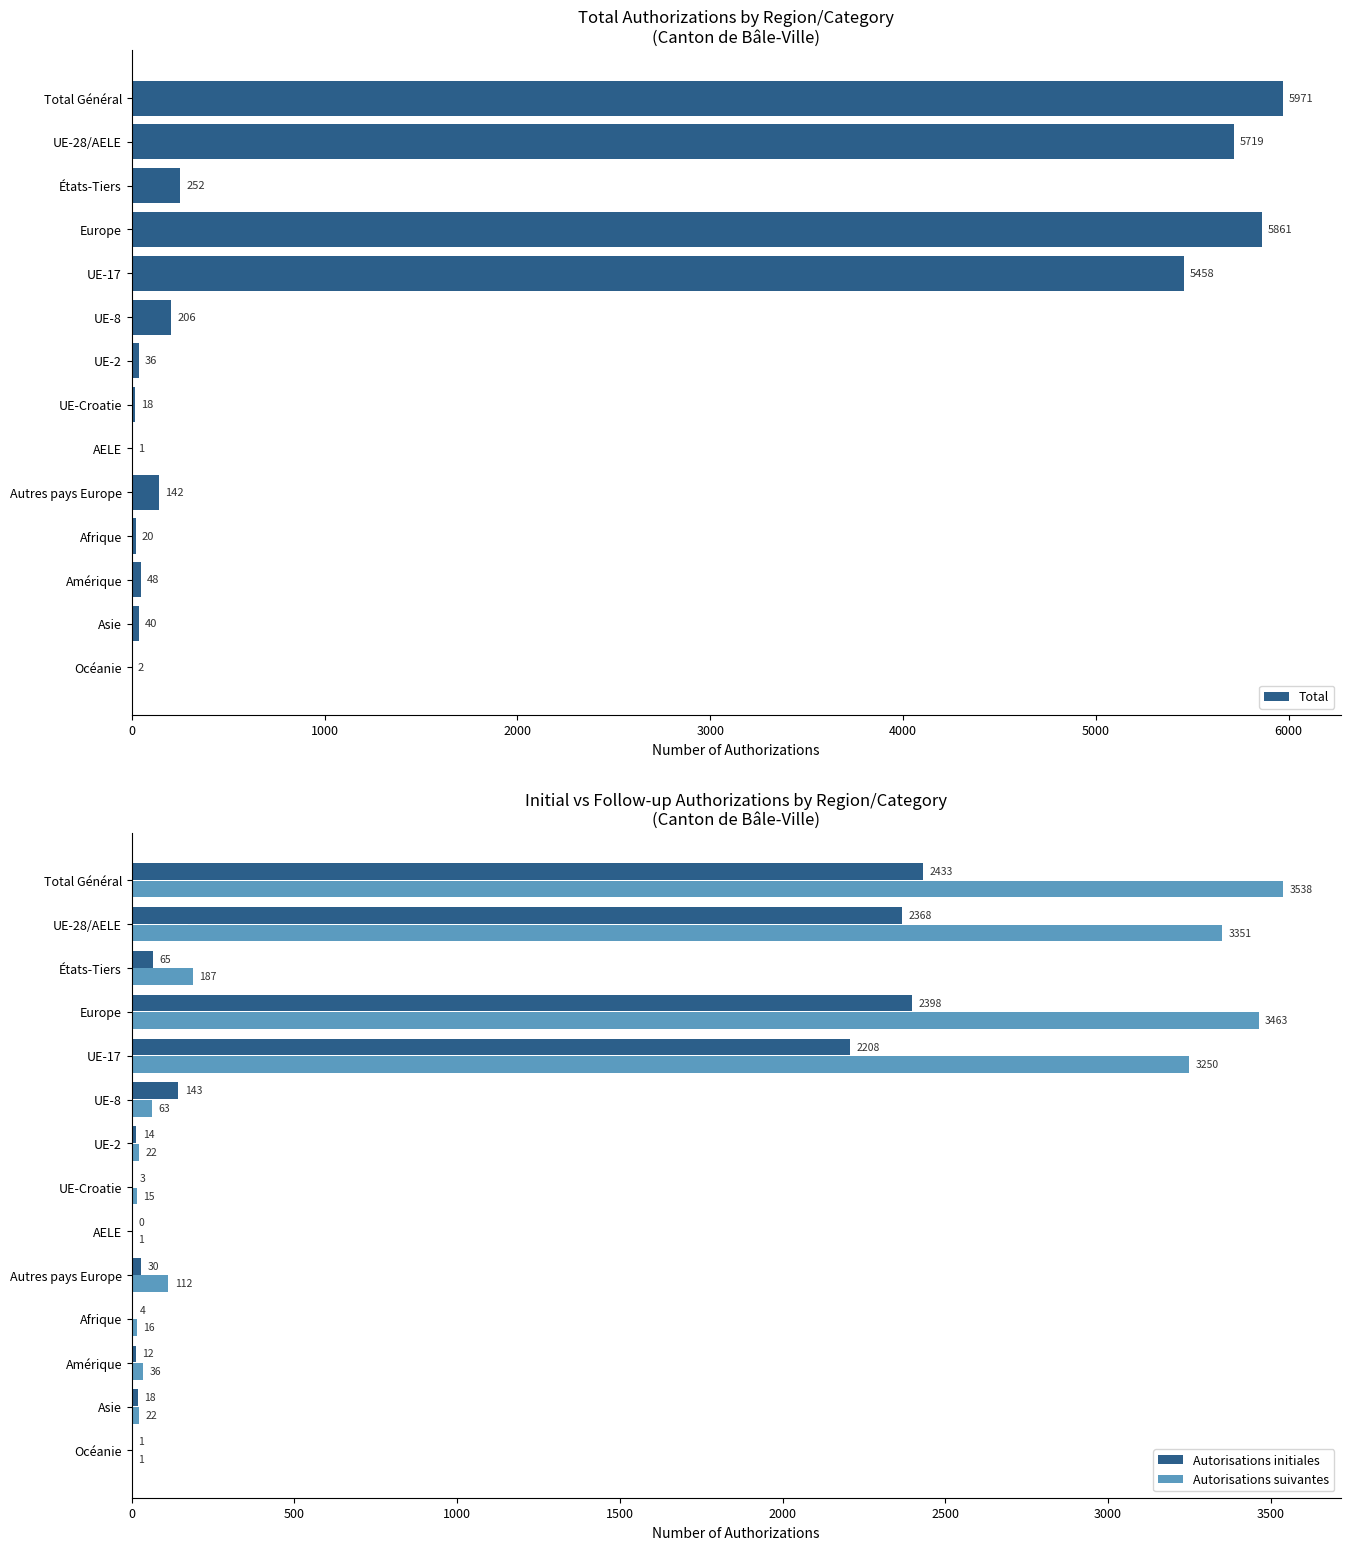

Reading right to left, extract all data points from this chart.

Total: 2	40	48	20	142	1	18	36	206	5458	5861	252	5719	5971
Autorisations initiales: 1	18	12	4	30	0	3	14	143	2208	2398	65	2368	2433
Autorisations suivantes: 1	22	36	16	112	1	15	22	63	3250	3463	187	3351	3538